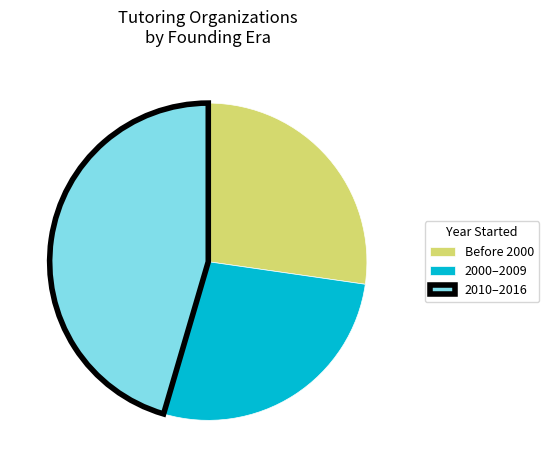

How many slices are in this pie chart?

3